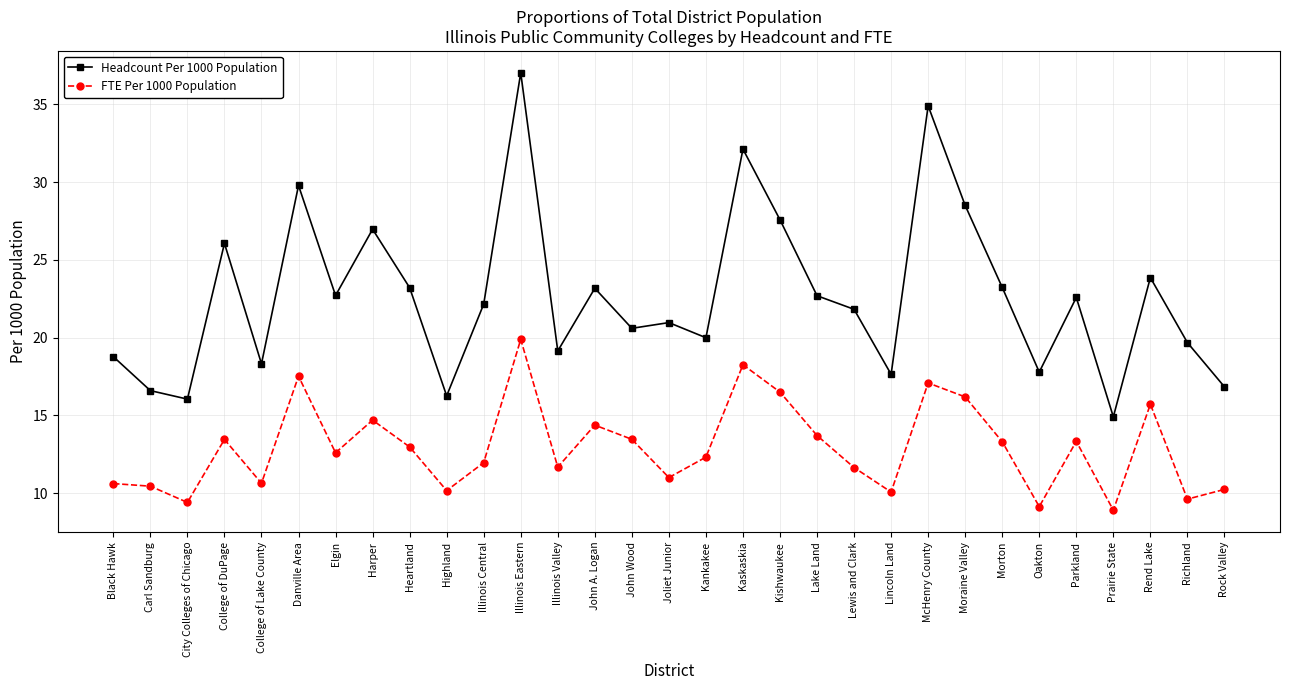

Is it true that FTE Per 1000 Population equals 10.0 at Rend Lake?

False